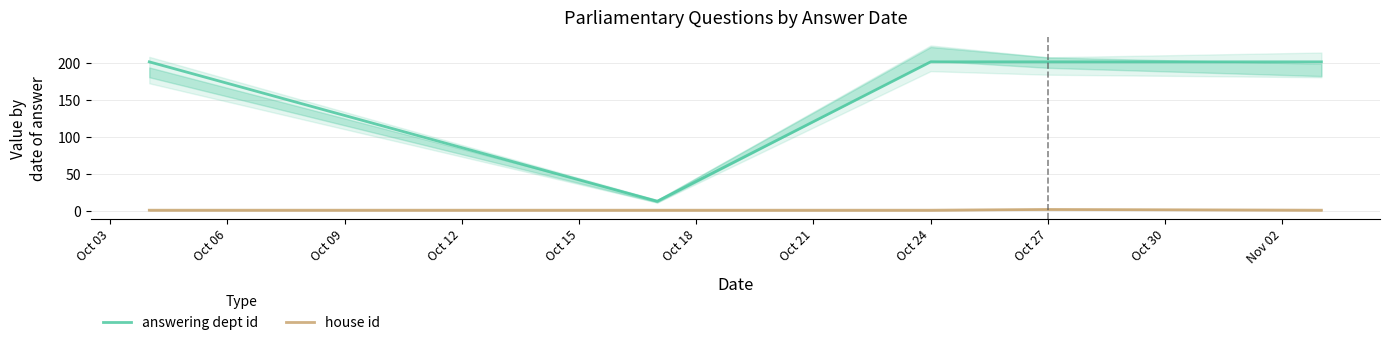

True or false: answering dept id has more than 0 interior local peaks.

False